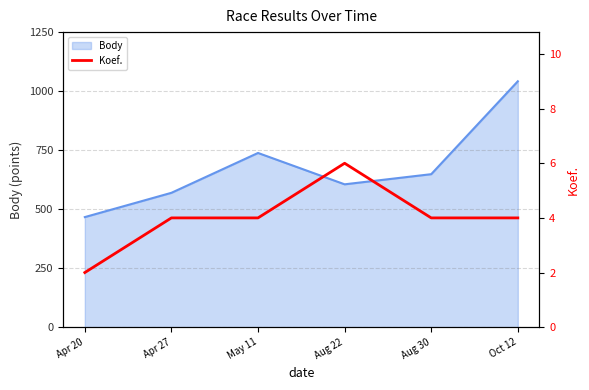

What is the label of the 6th point from the right?

Apr 20